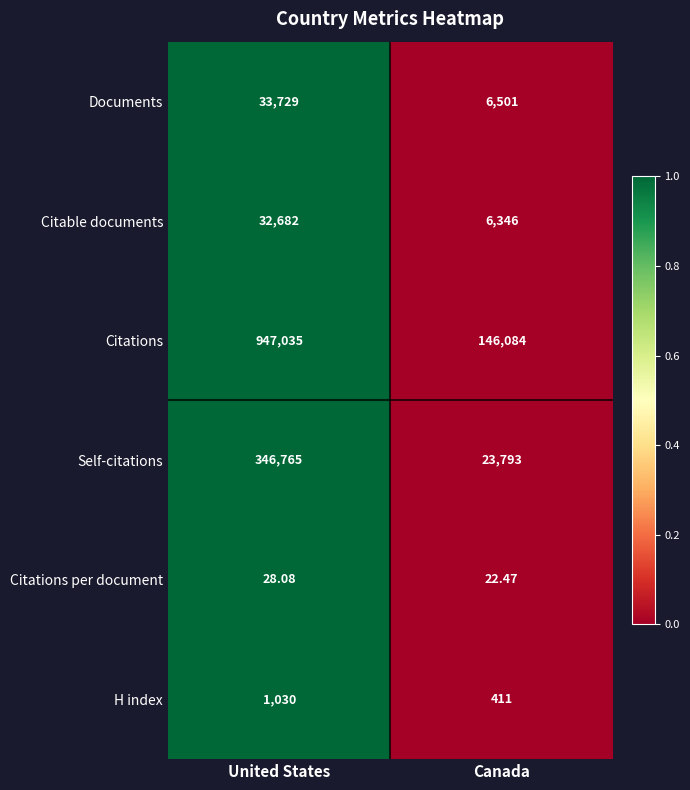

Is the value of H index at United States greater than the value of Citable documents at Canada?

No